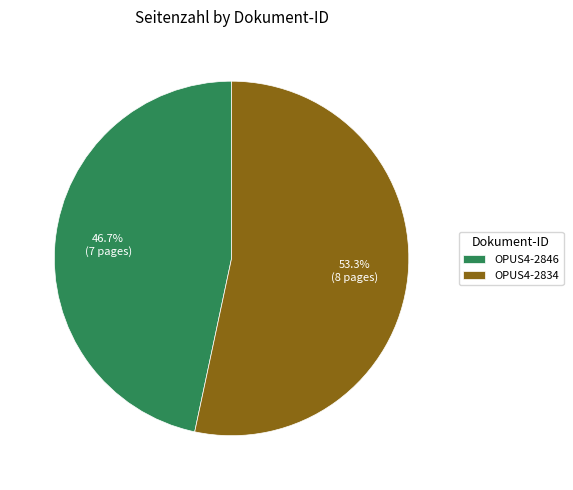

The OPUS4-2834 slice represents 45% of the pie. True or false?

False